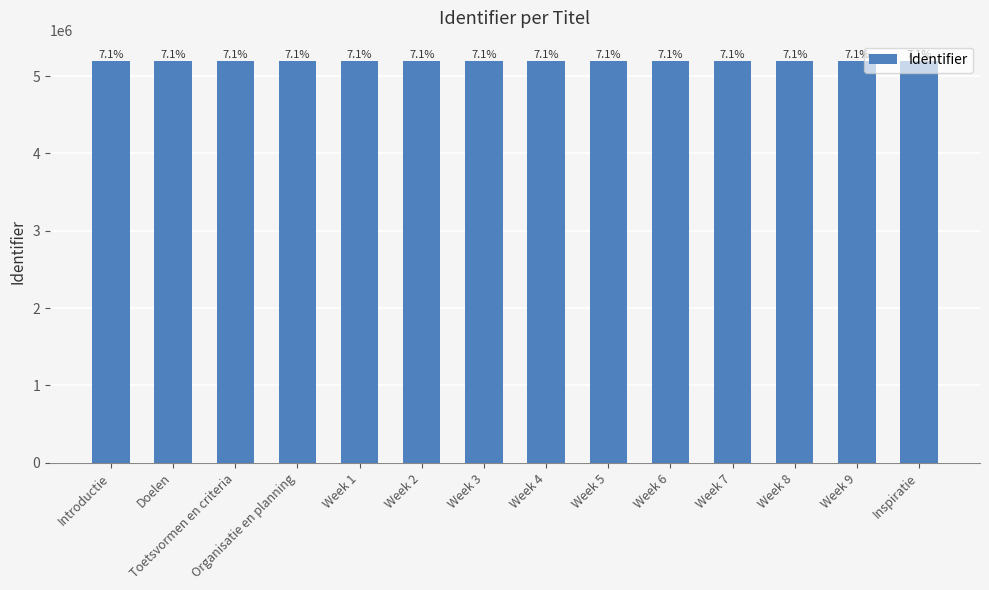

Between Week 2 and Week 3, which is larger?

Week 3